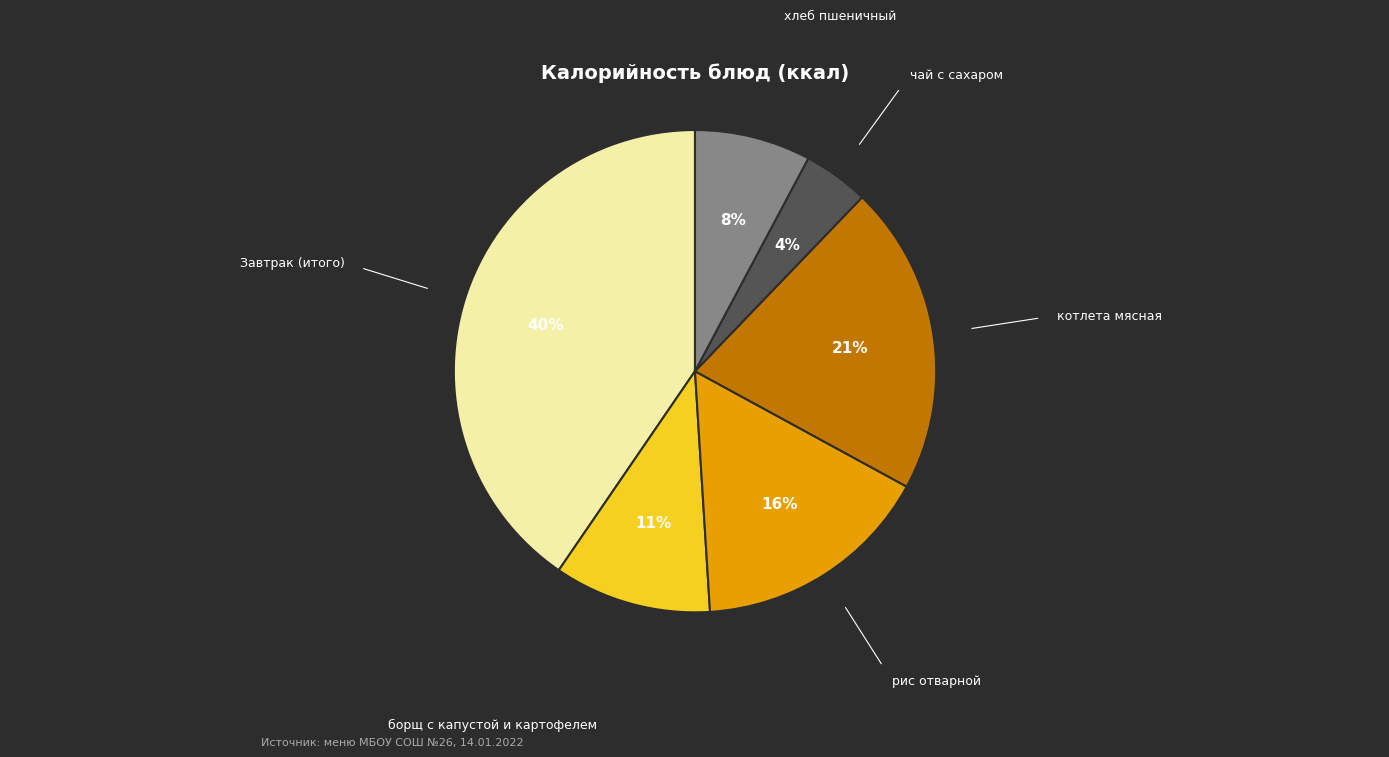

To the nearest percent, what percentage of the pie is борщ с капустой и картофелем?

11%